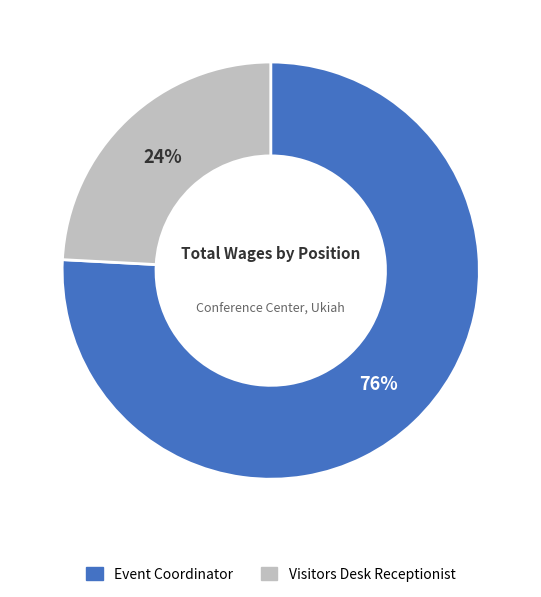

Which slice is the smallest?

Visitors Desk Receptionist